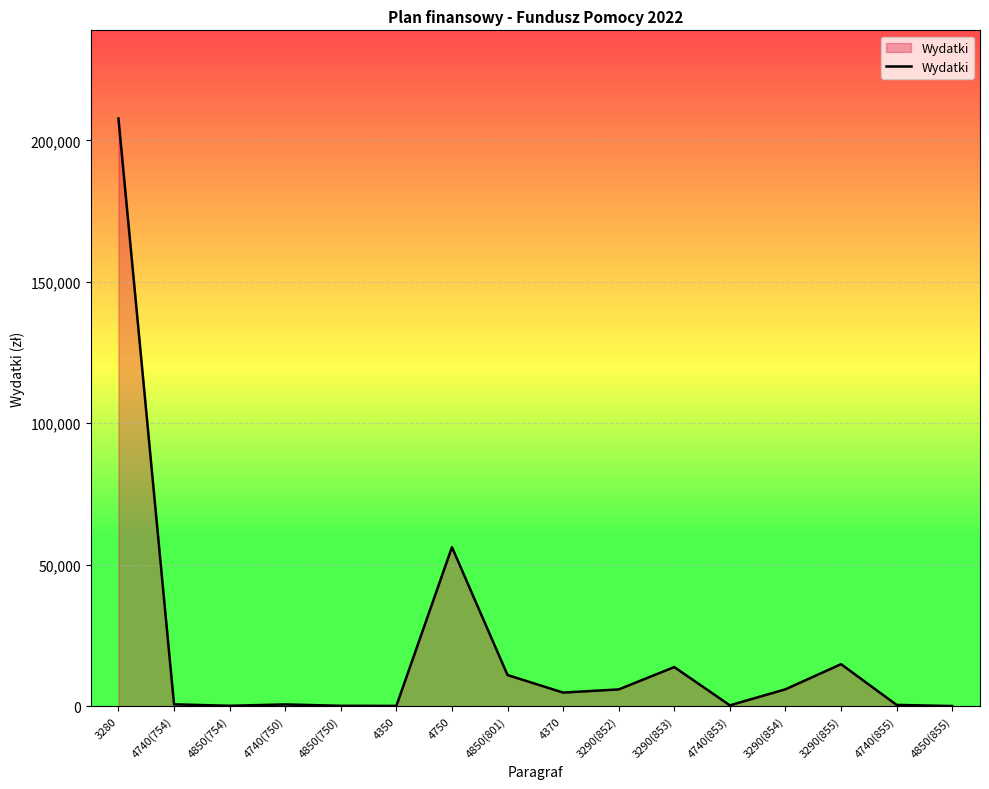

Where does the data first go above 4788?

3280